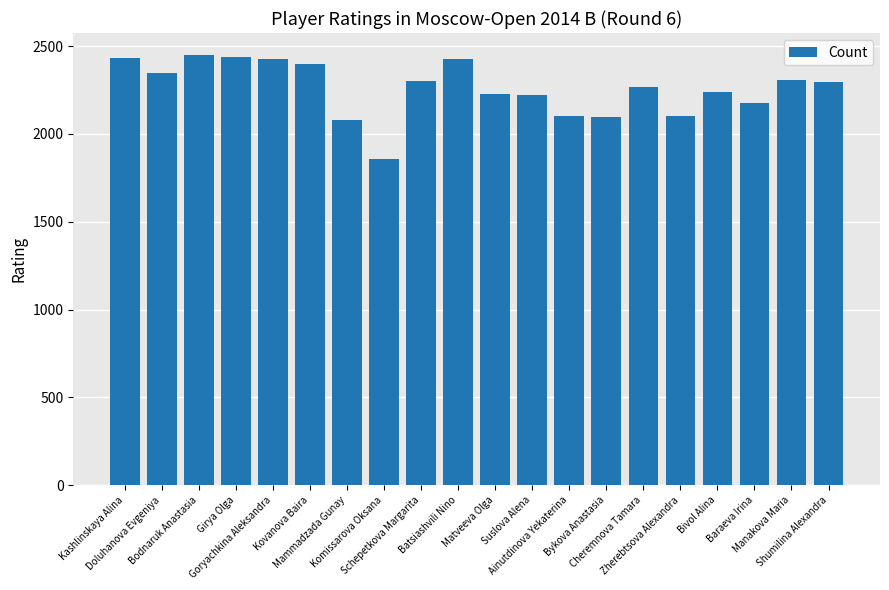

Does the chart contain stacked bars?

No